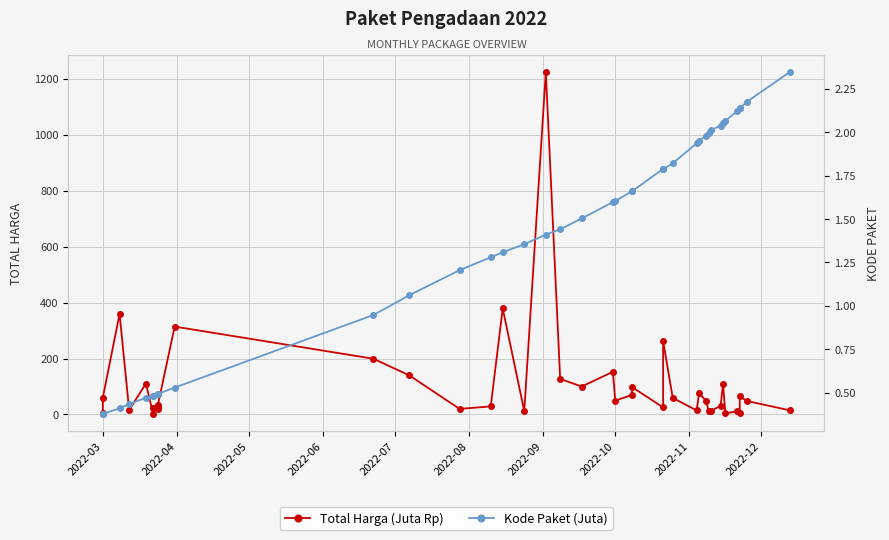

Is the value of Kode Paket (Juta) at 21 greater than the value of Total Harga (Juta Rp) at 2022-08?

No